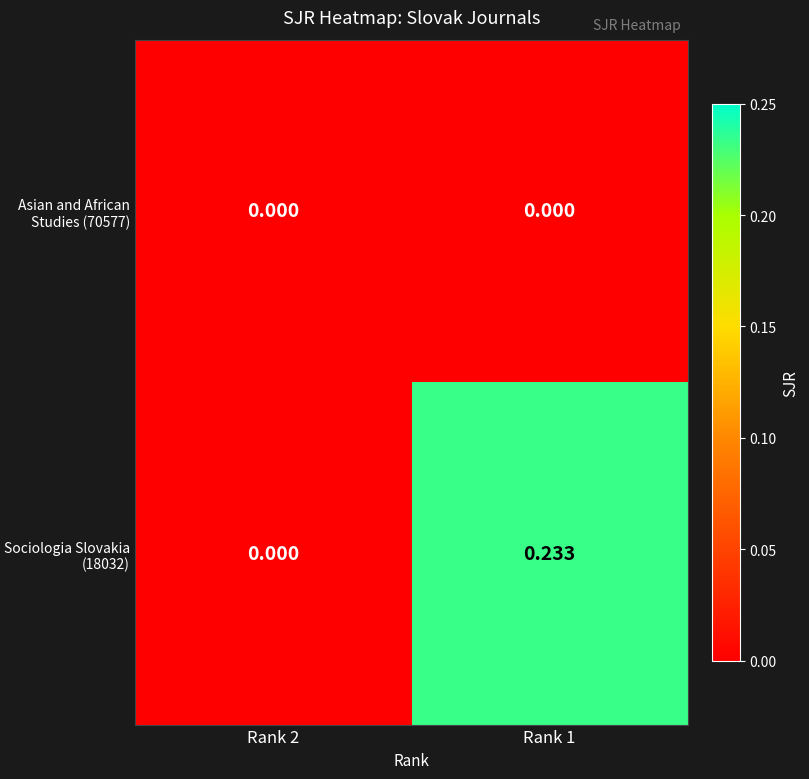

Is the value of Asian and African Studies (70577) at Rank 2 greater than the value of Sociologia Slovakia (18032) at Rank 1?

No